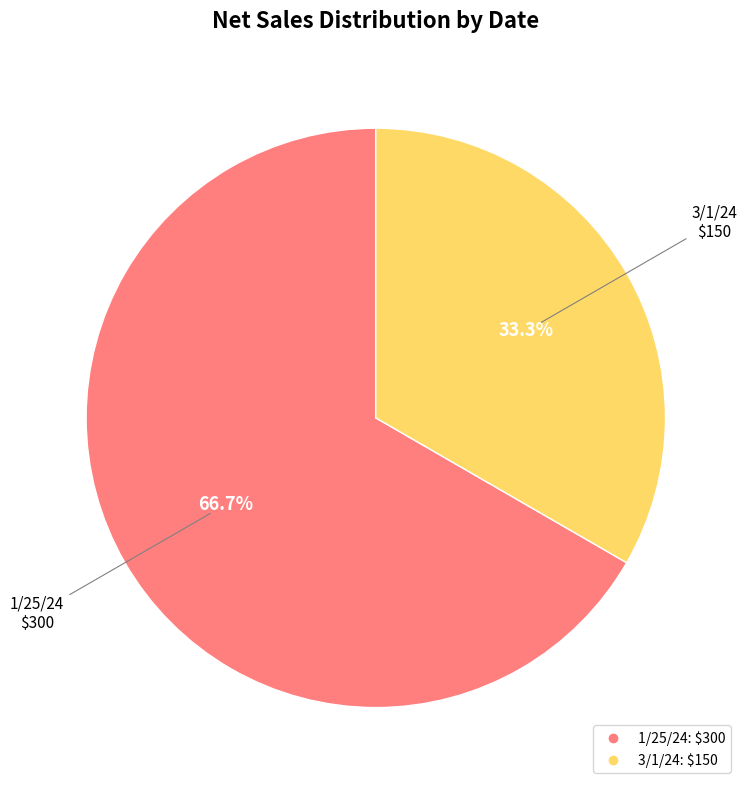

Is there any slice that represents more than half of the pie?

Yes